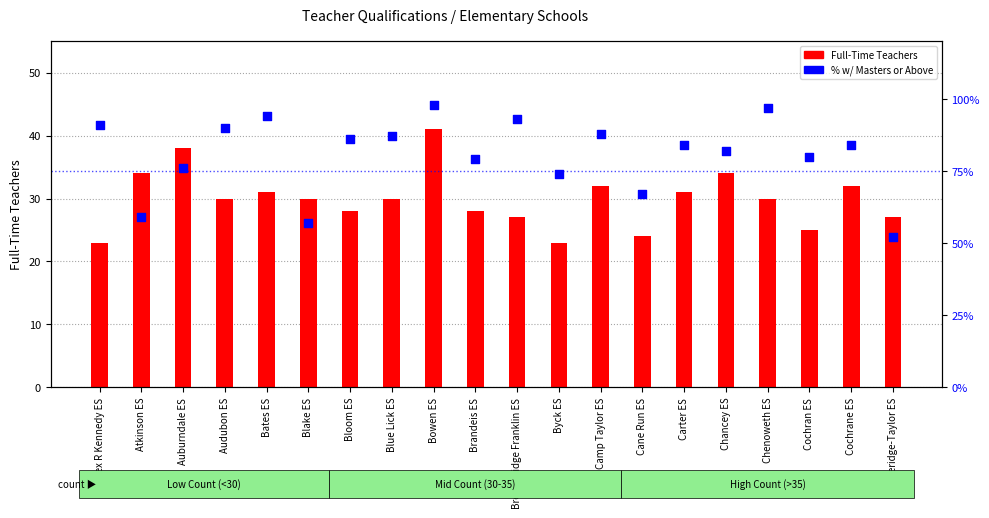

What are all the series names shown in the legend?

Full-Time Teachers, % w/ Masters or Above